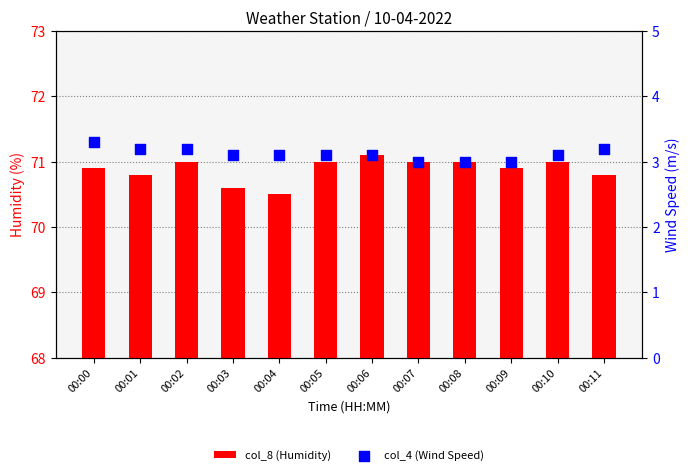

At how many categories does at least one series exceed 62?

12